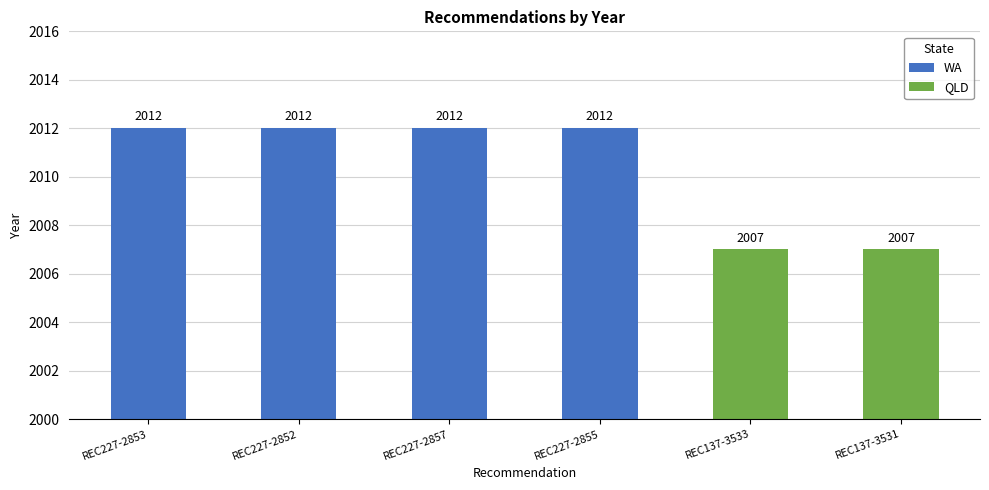

Reading right to left, list all the values displayed in this chart.

REC137-3531=2007	REC137-3533=2007	REC227-2855=2012	REC227-2857=2012	REC227-2852=2012	REC227-2853=2012